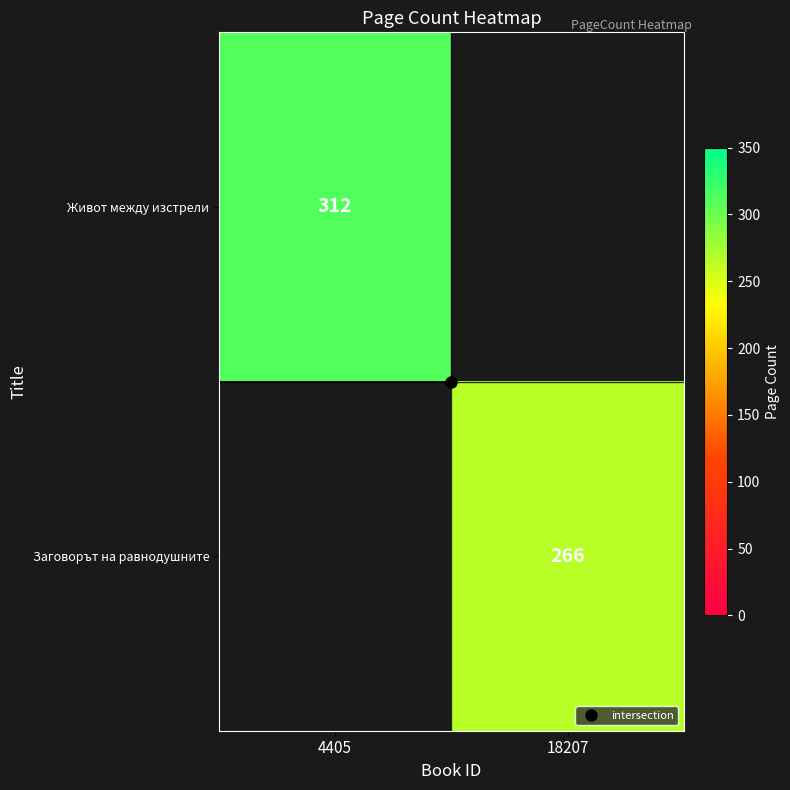

List the series in order of their peak value, highest first.

Живот между изстрели, Заговорът на равнодушните